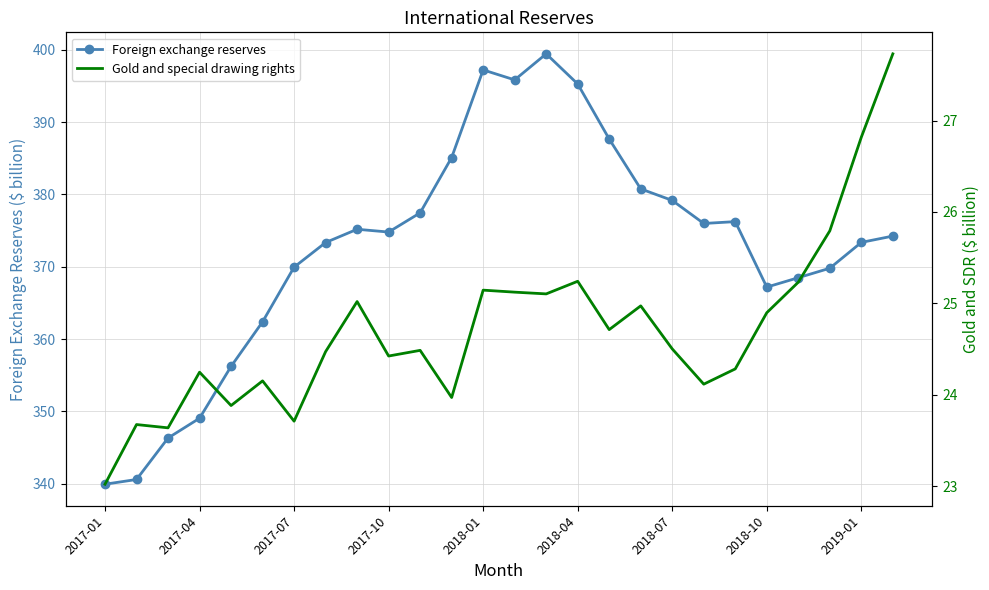

The Foreign exchange reserves series shows 543.1 at 2017-04. True or false?

False